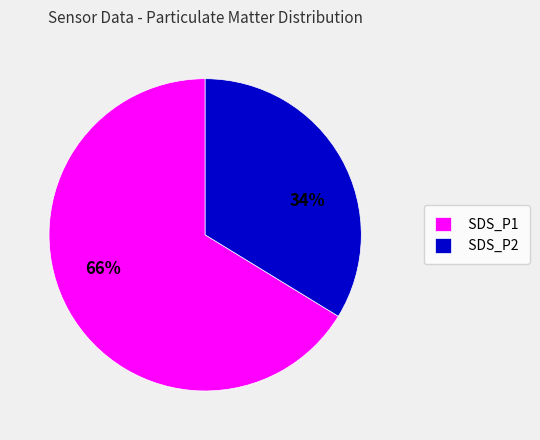

To the nearest percent, what is the combined percentage of SDS_P1 and SDS_P2?

100%